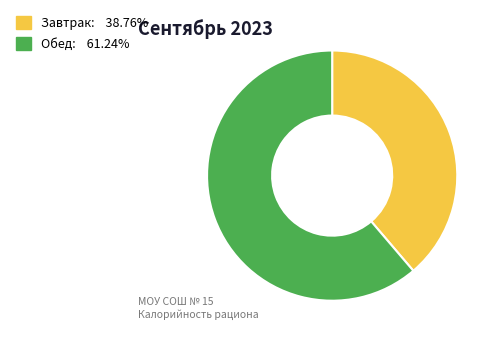

What is the smallest slice in the pie chart?

Завтрак